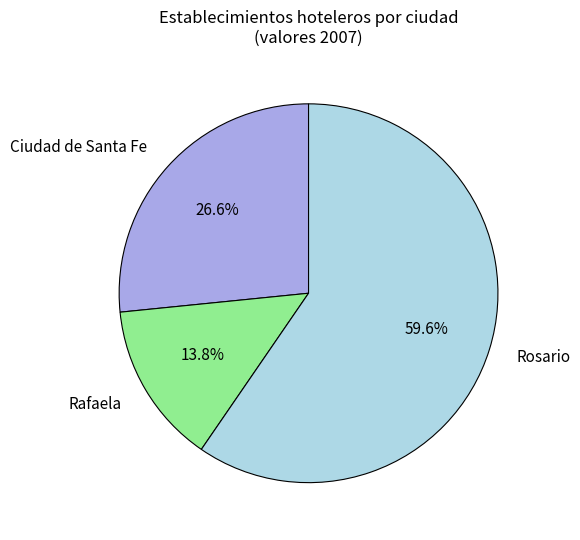

What percentage is the Rosario slice, to the nearest percent?

60%